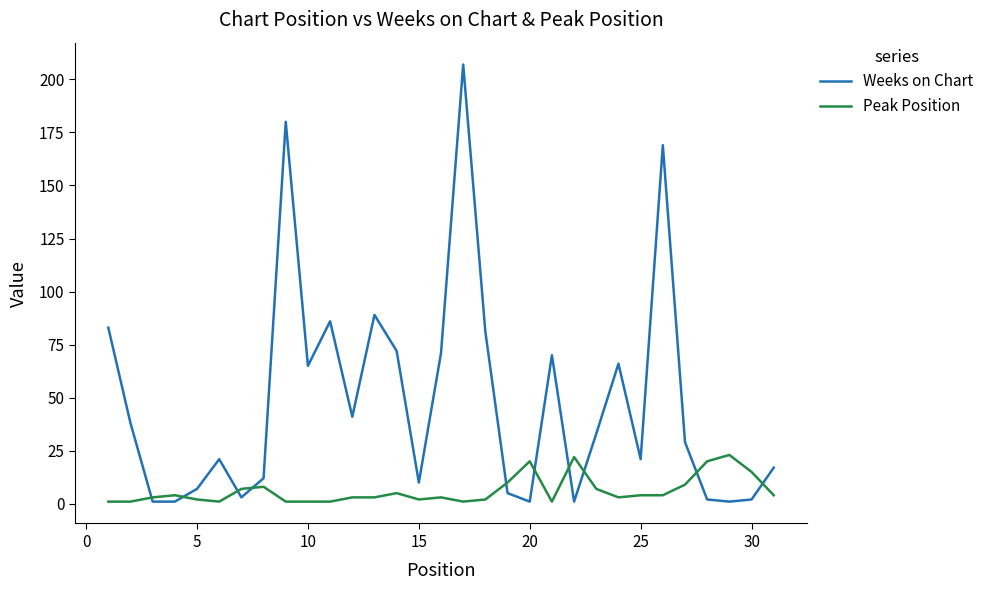

How many lines are shown in the chart?

2